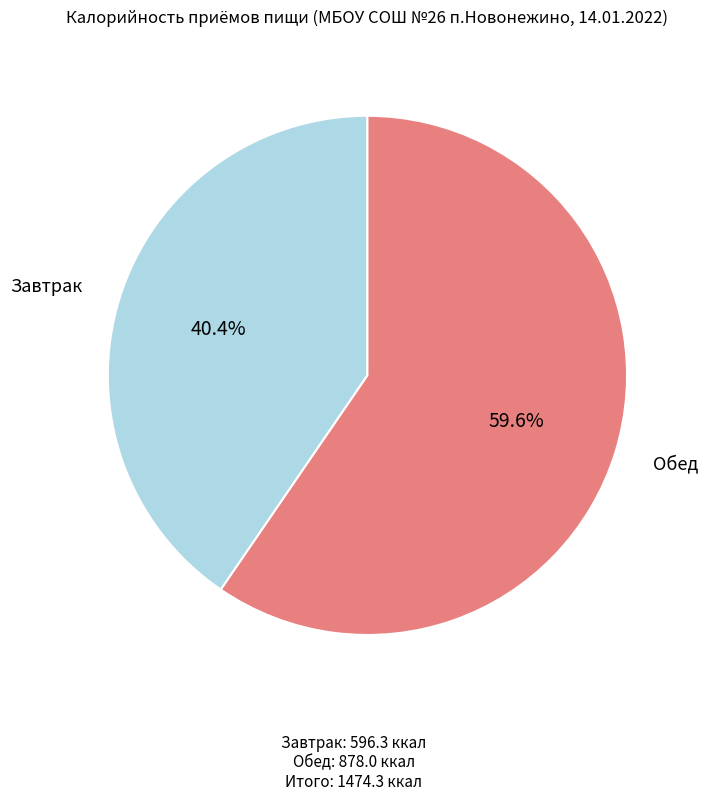

To the nearest percent, what is the average slice percentage?

50%